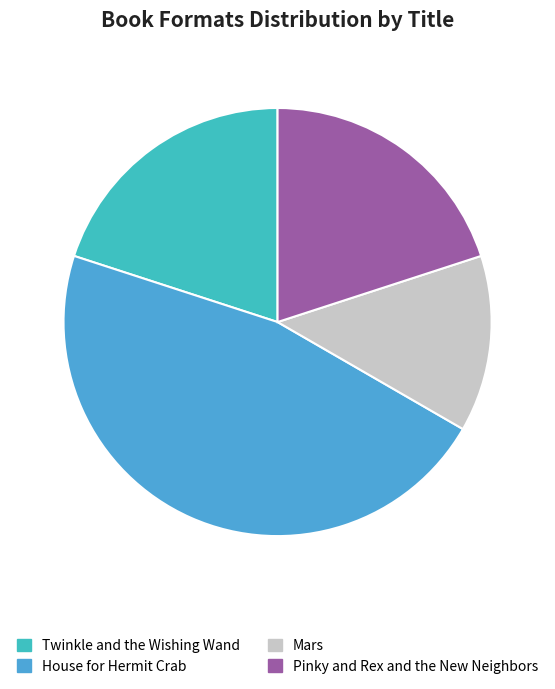

The Mars slice represents 4% of the pie. True or false?

False